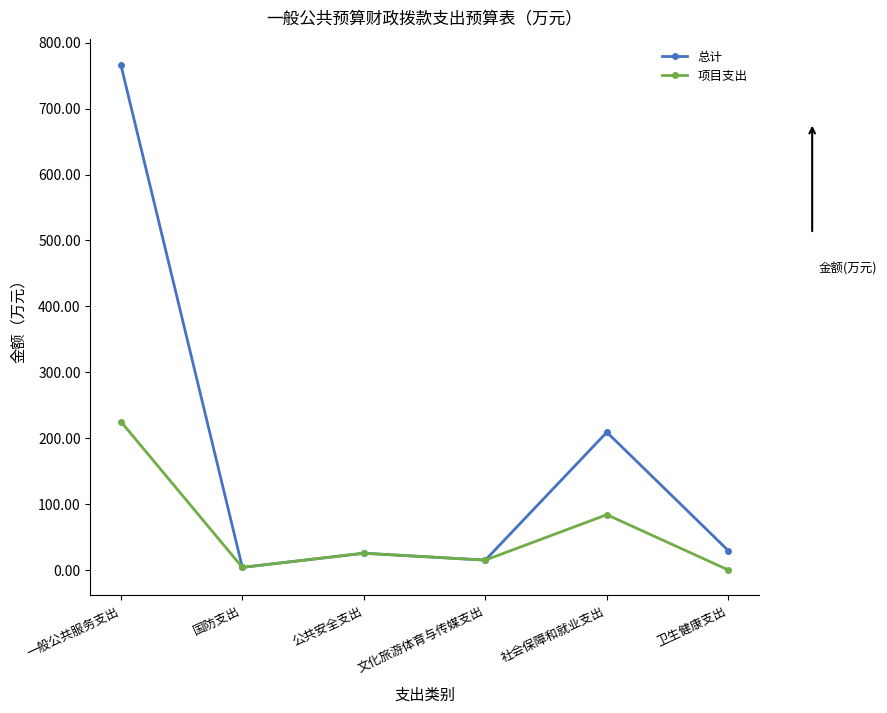

Where is 总计 nearest to the value 385?

社会保障和就业支出